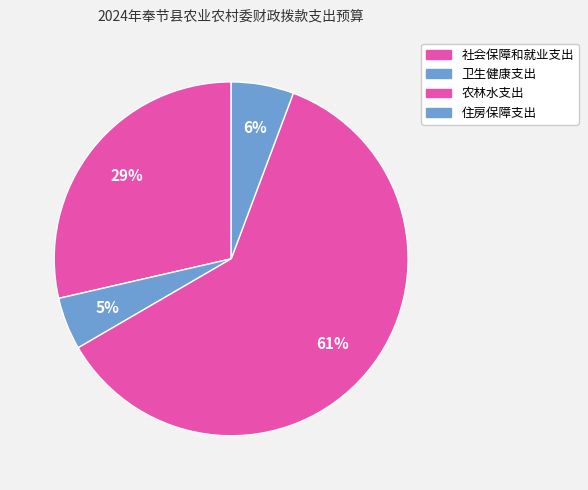

Count the number of slices in the pie.

4